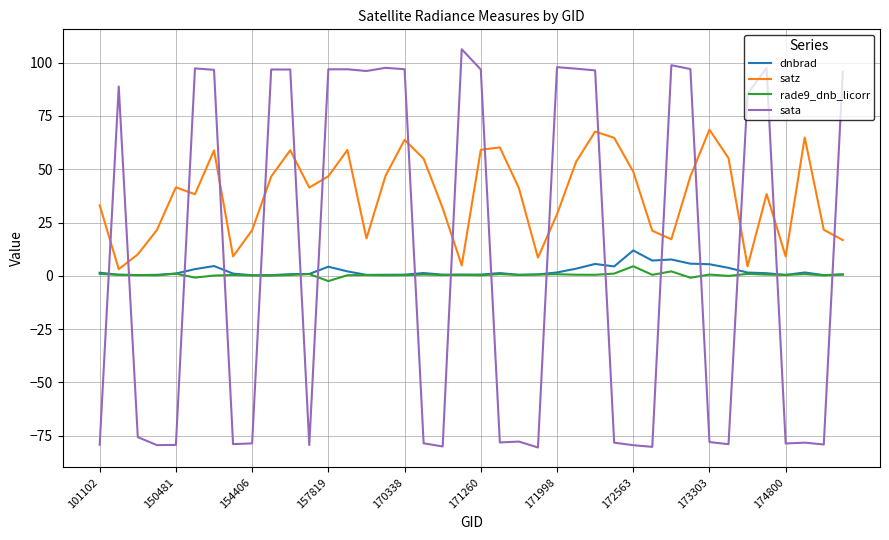

How many lines are shown in the chart?

4